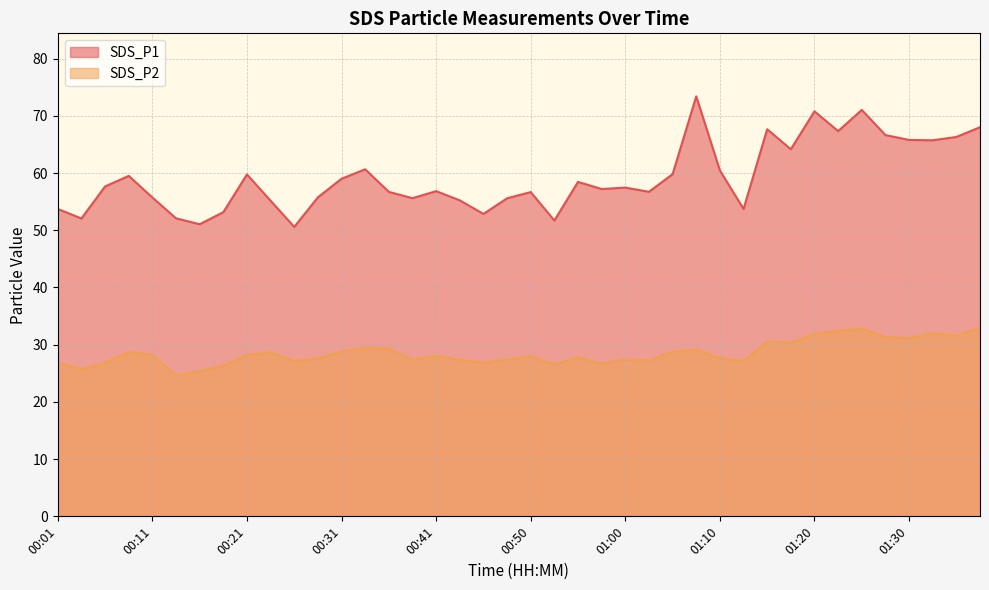

True or false: SDS_P2 and SDS_P1 intersect in this chart.

False